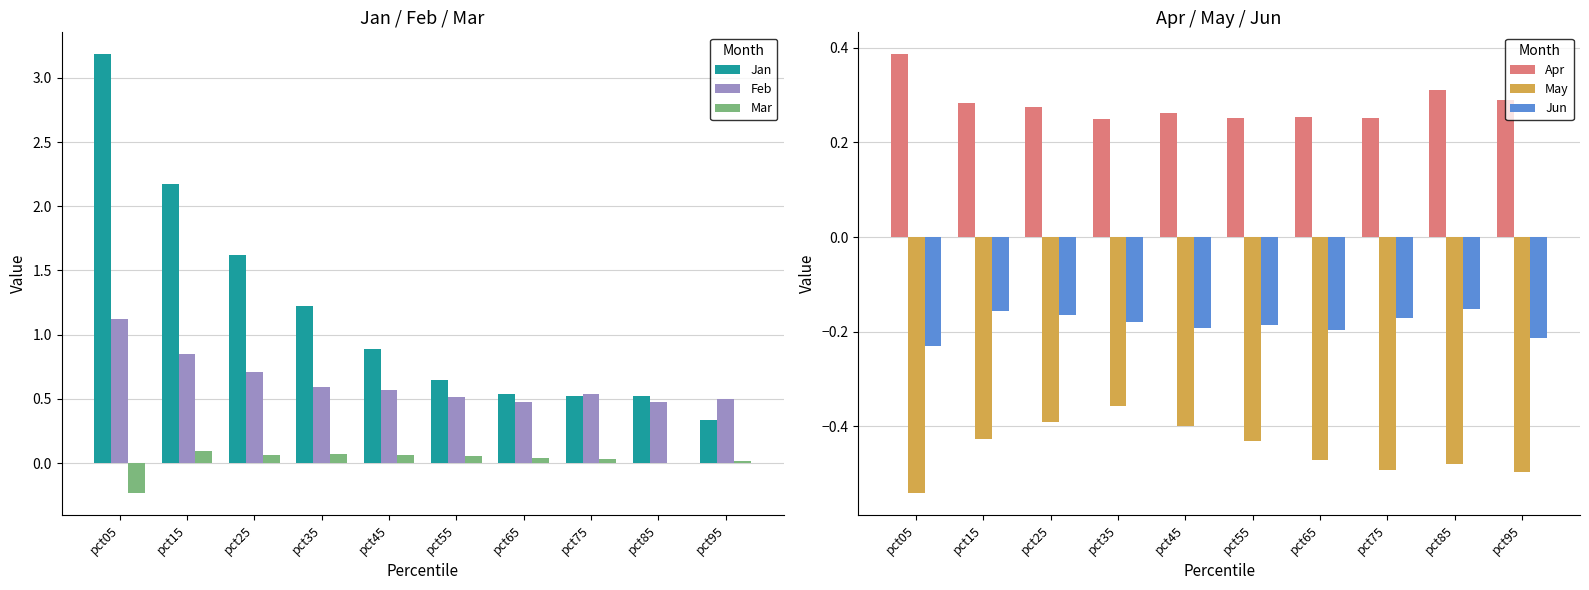

What are all the series names shown in the legend?

Jan, Feb, Mar, Apr, May, Jun